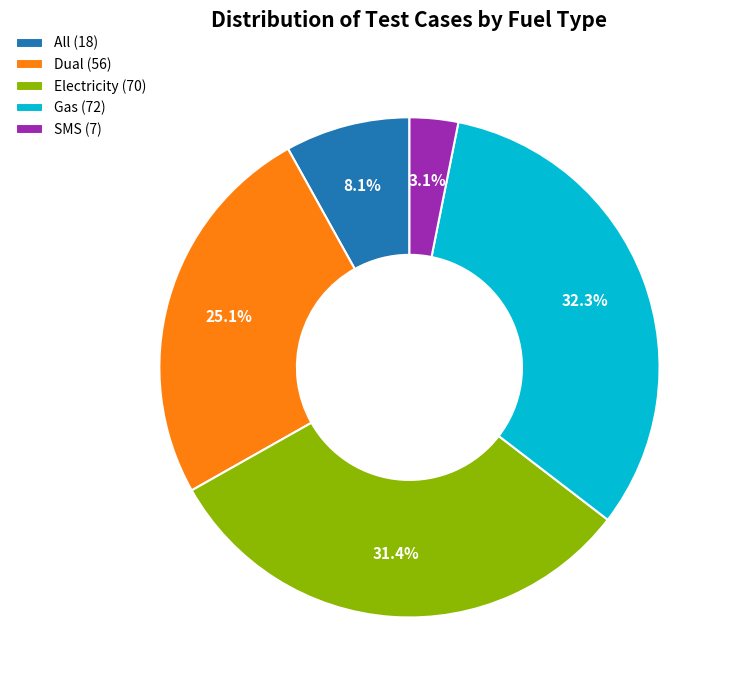

Is there a majority slice in this chart?

No